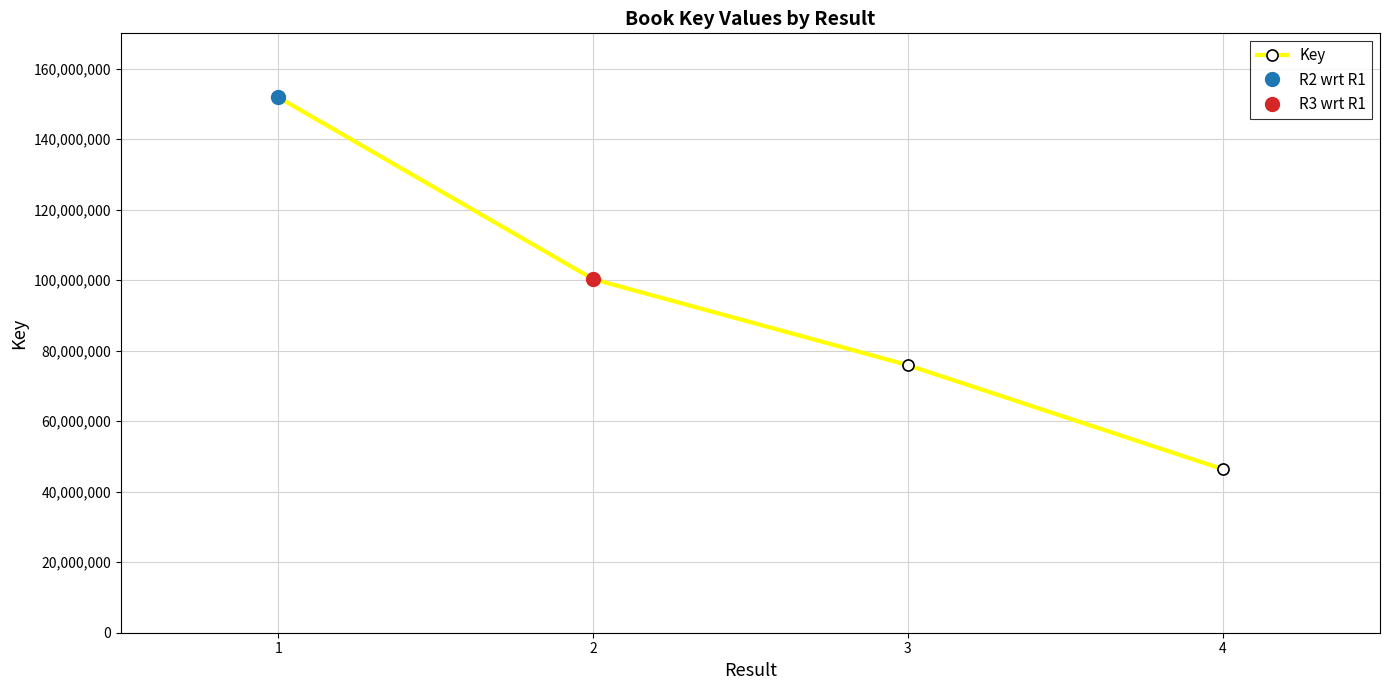

At which label does the data first exceed 100295086?

1